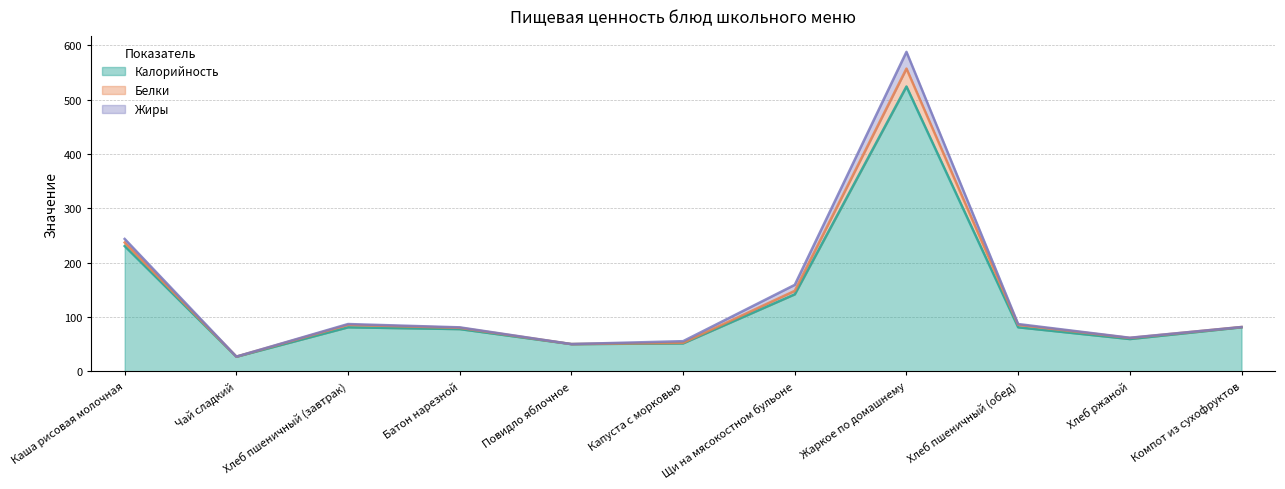

Which series changed the most between Хлеб пшеничный (обед) and Хлеб ржаной?

Калорийность